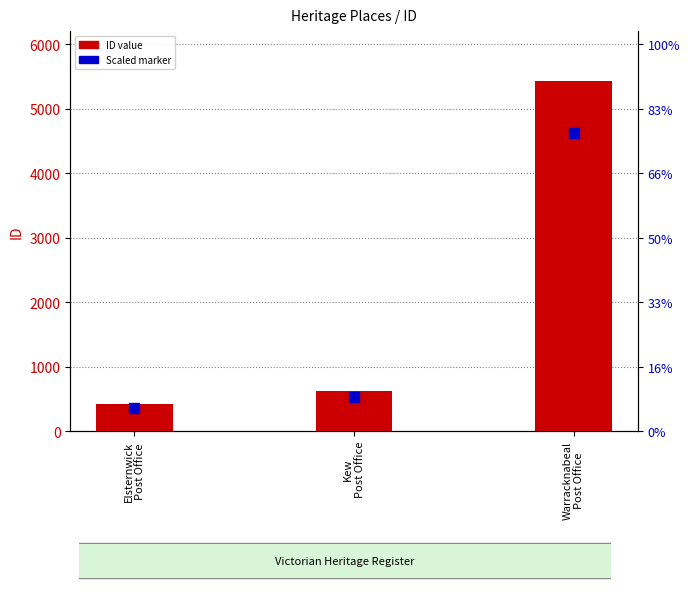

Which series has the largest total across all categories?

ID value